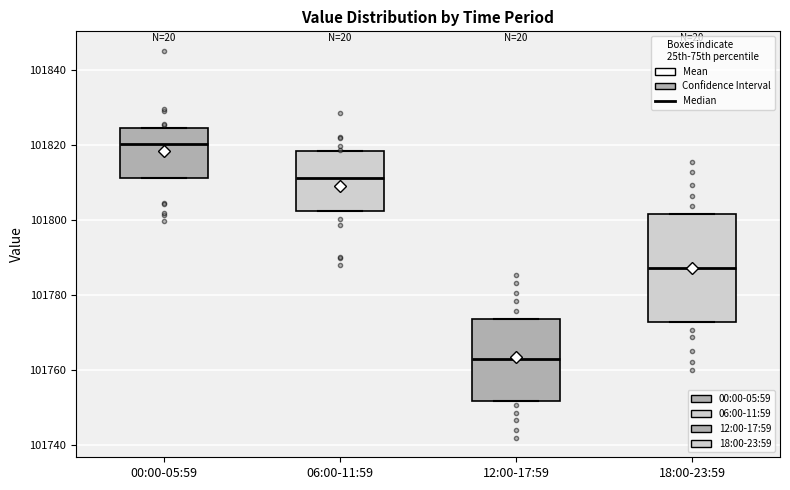

Reading left to right, transcribe this box plot: for each box, give where its median line is, the range the box spans, and where its two whiskers end, as read against the y-axis. The values are not printed on the chart, so give them approximately, as read against the axis.

00:00-05:59: median 101820, box 101812 to 101824, whiskers 101812 to 101824
06:00-11:59: median 101812, box 101802 to 101818, whiskers 101802 to 101818
12:00-17:59: median 101764, box 101752 to 101774, whiskers 101752 to 101774
18:00-23:59: median 101788, box 101772 to 101802, whiskers 101772 to 101802